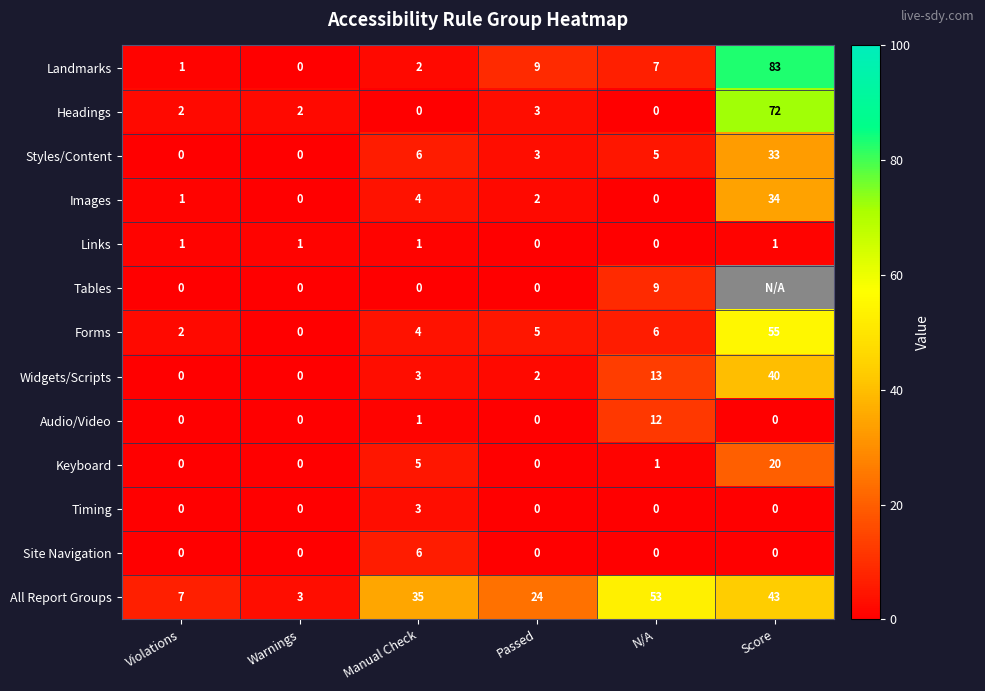

Which series changed the most between Violations and N/A?

All Report Groups